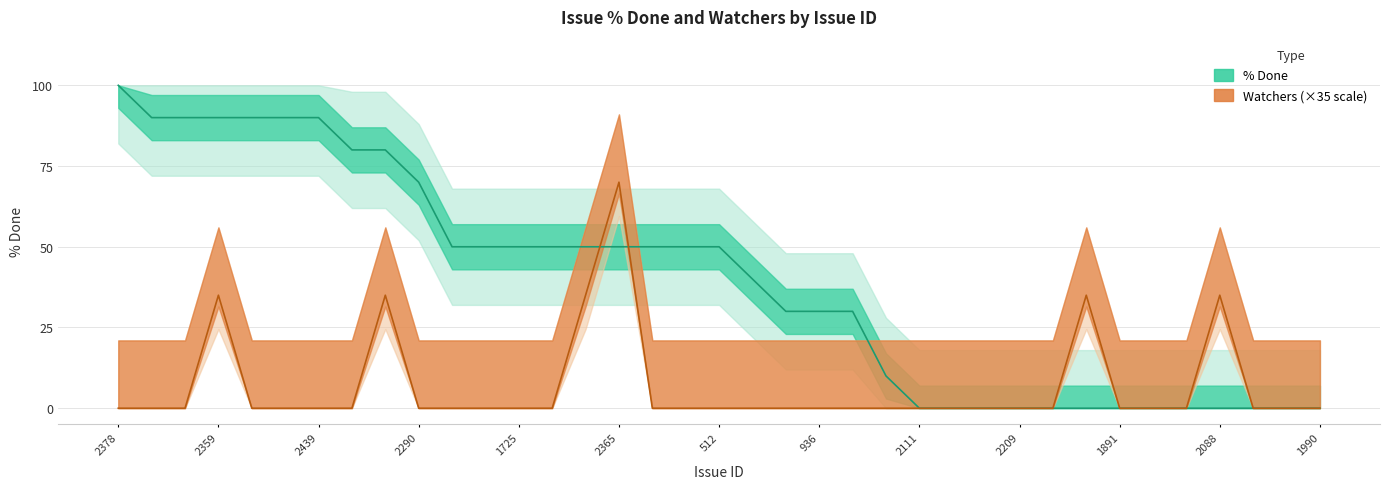

Rank the categories by Watchers value from highest to lowest.

2365, 2359, 2131, 2391, 2084, 2088, 2378, 2295, 1989, 2098, 2318, 2439, 1868, 2290, 2436, 2329, 1725, 2155, 2227, 2384, 512, 1828, 2151, 936, 2242, 1716, 2111, 1763, 2430, 2209, 1464, 1891, 2286, 2201, 2287, 1837, 1990